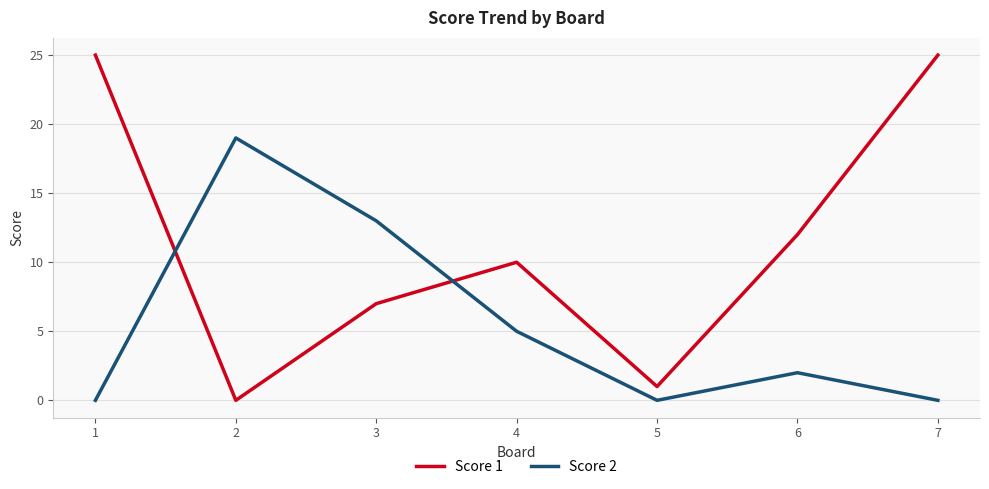

How many series are shown in this chart?

2